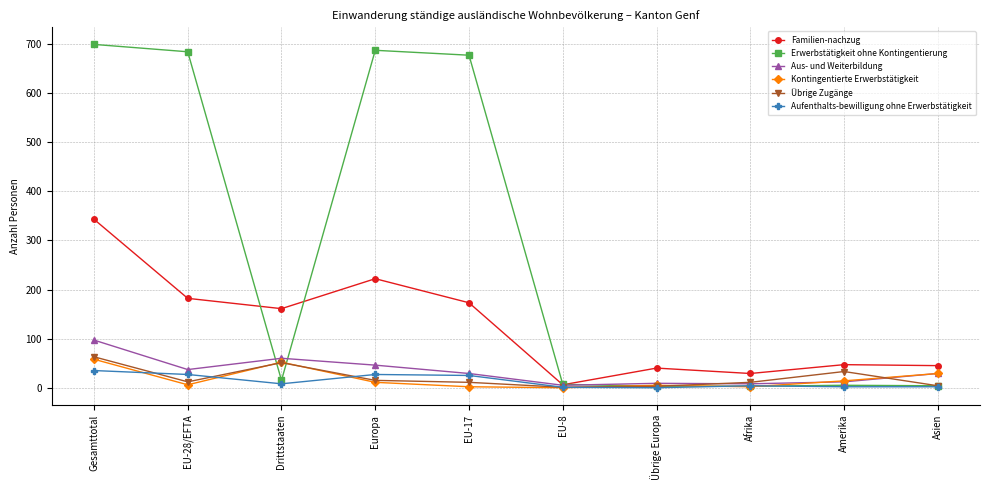

What is the label of the 1st point from the right?

Asien